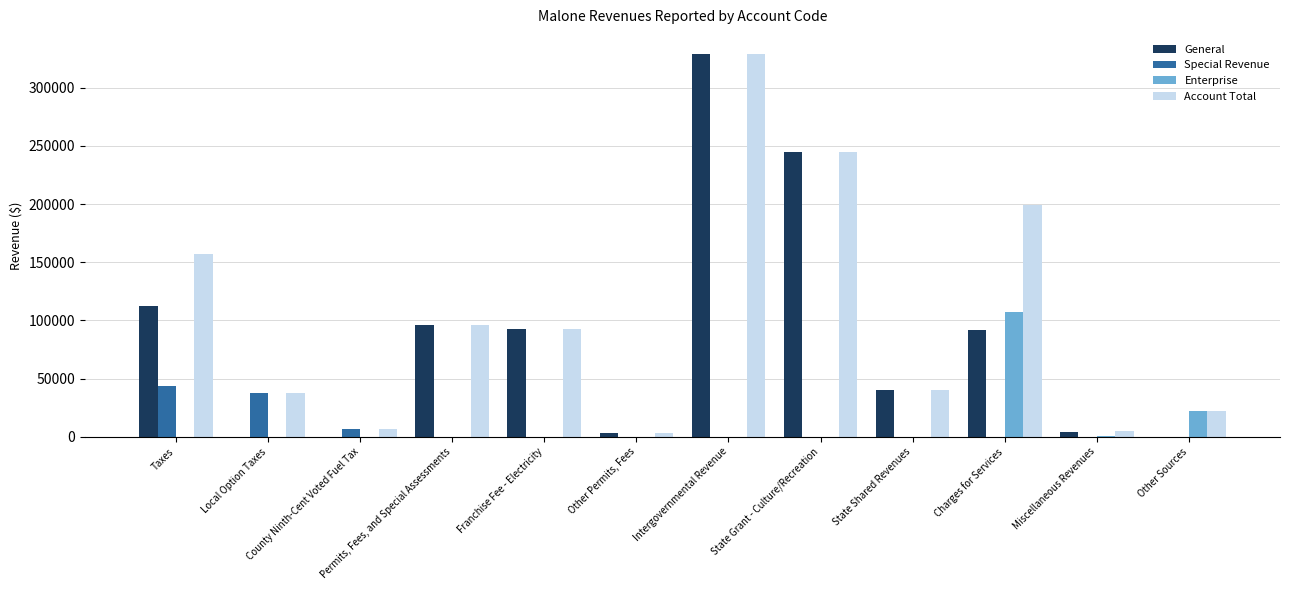

At which category is the sum across all series the highest?

Intergovernmental Revenue